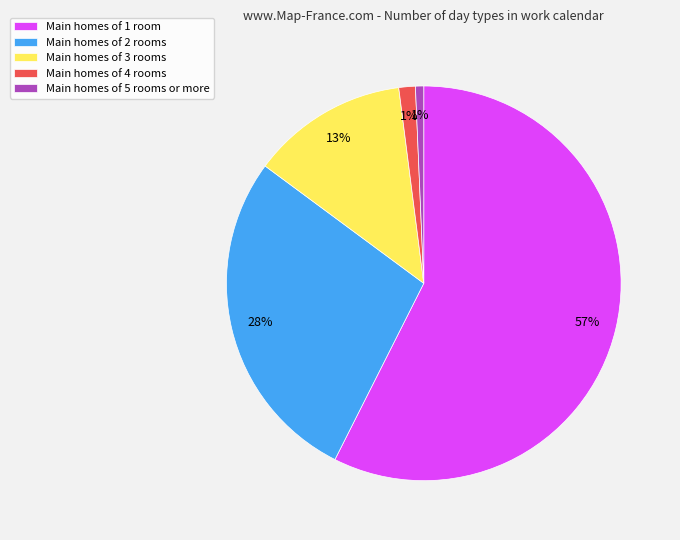

To the nearest percent, what is the average slice percentage?

20%